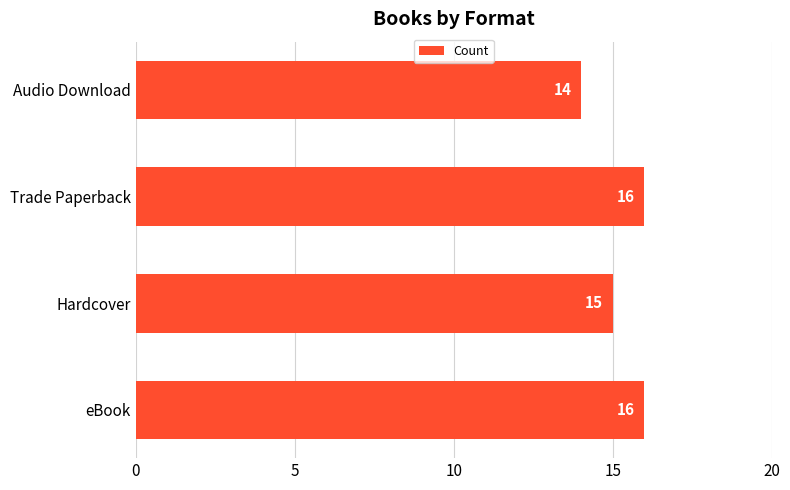

What is the sum of all values?

61